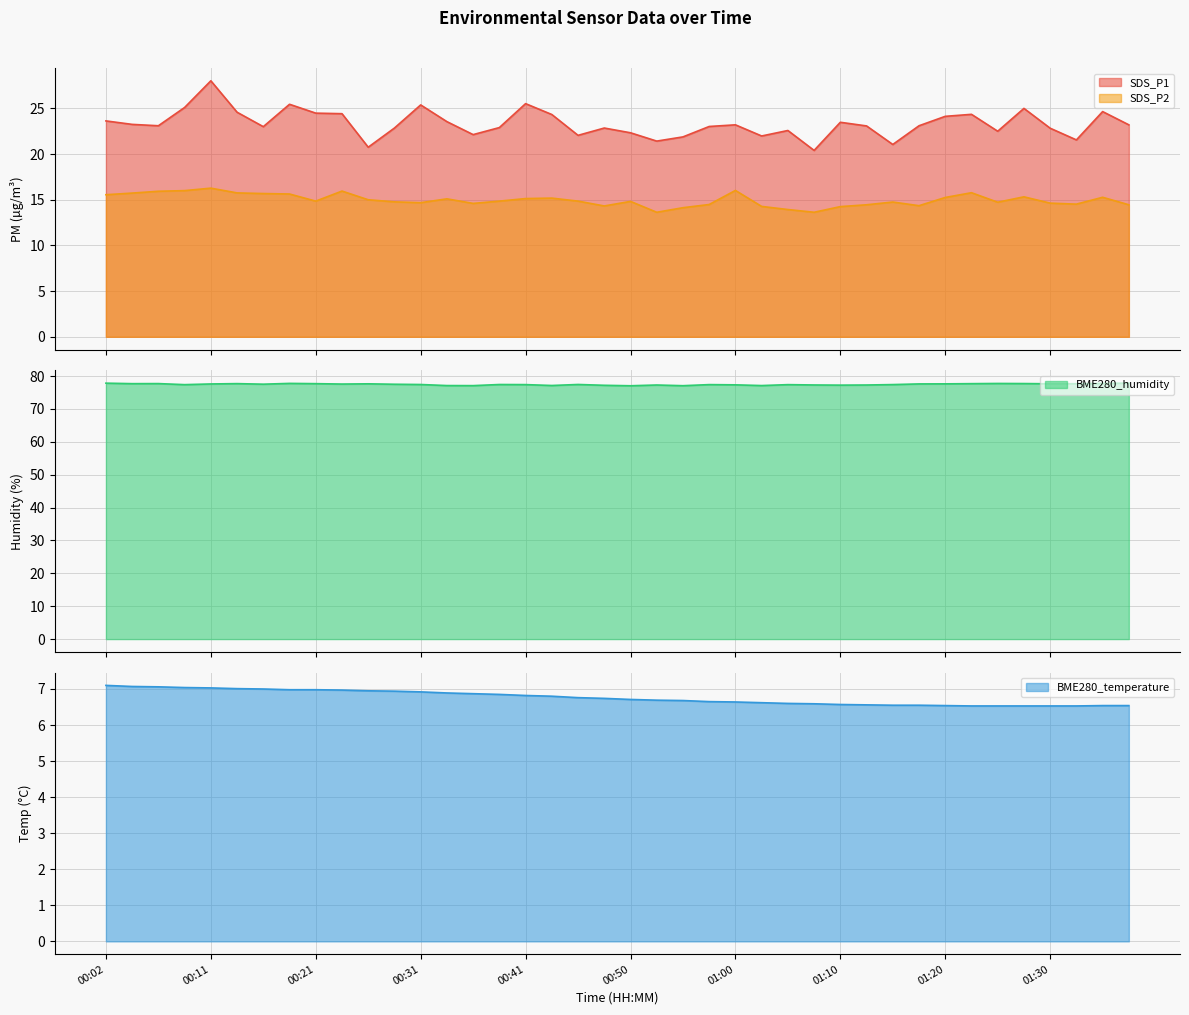

What is the greatest value displayed?

77.9